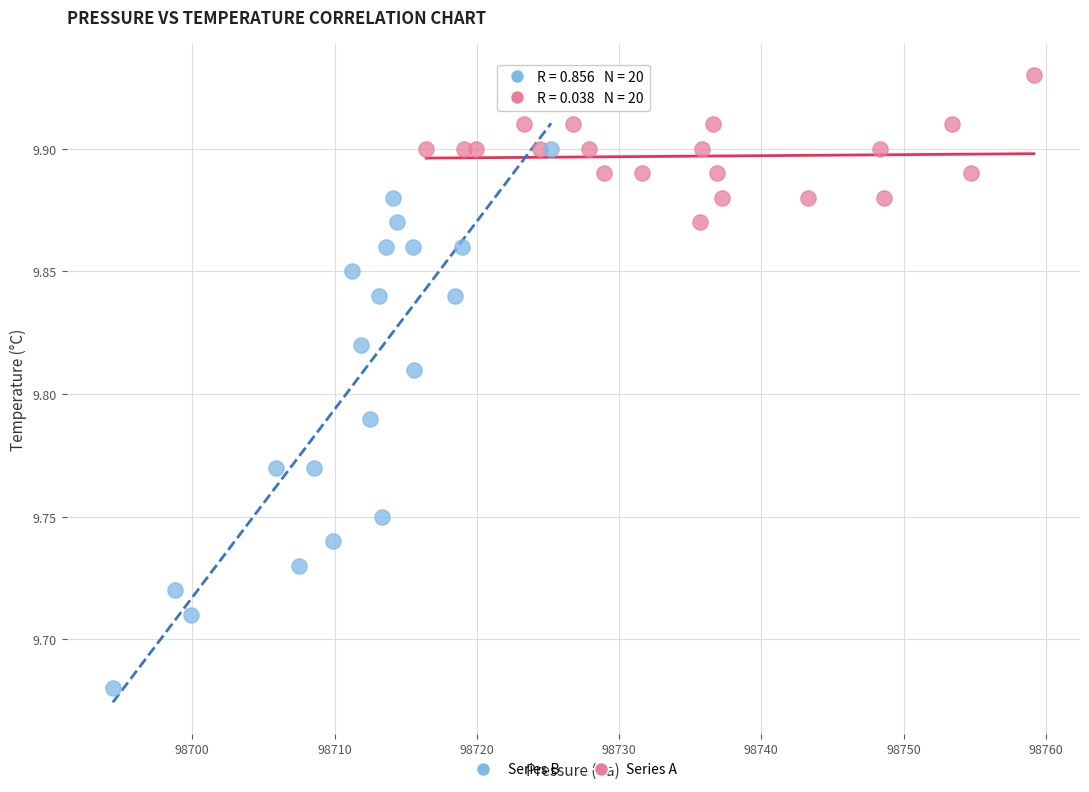

Which series has the widest spread of Y values?

Series B